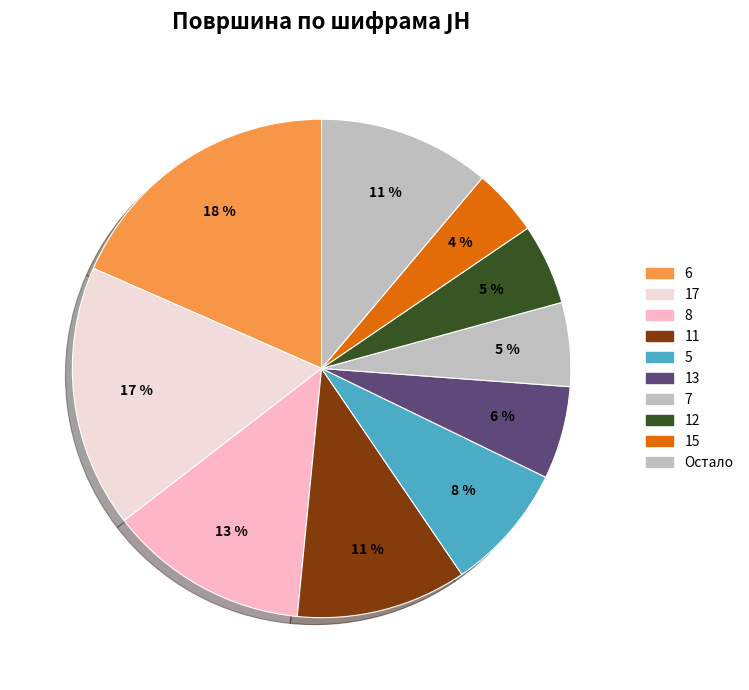

How many segments does this pie chart have?

10